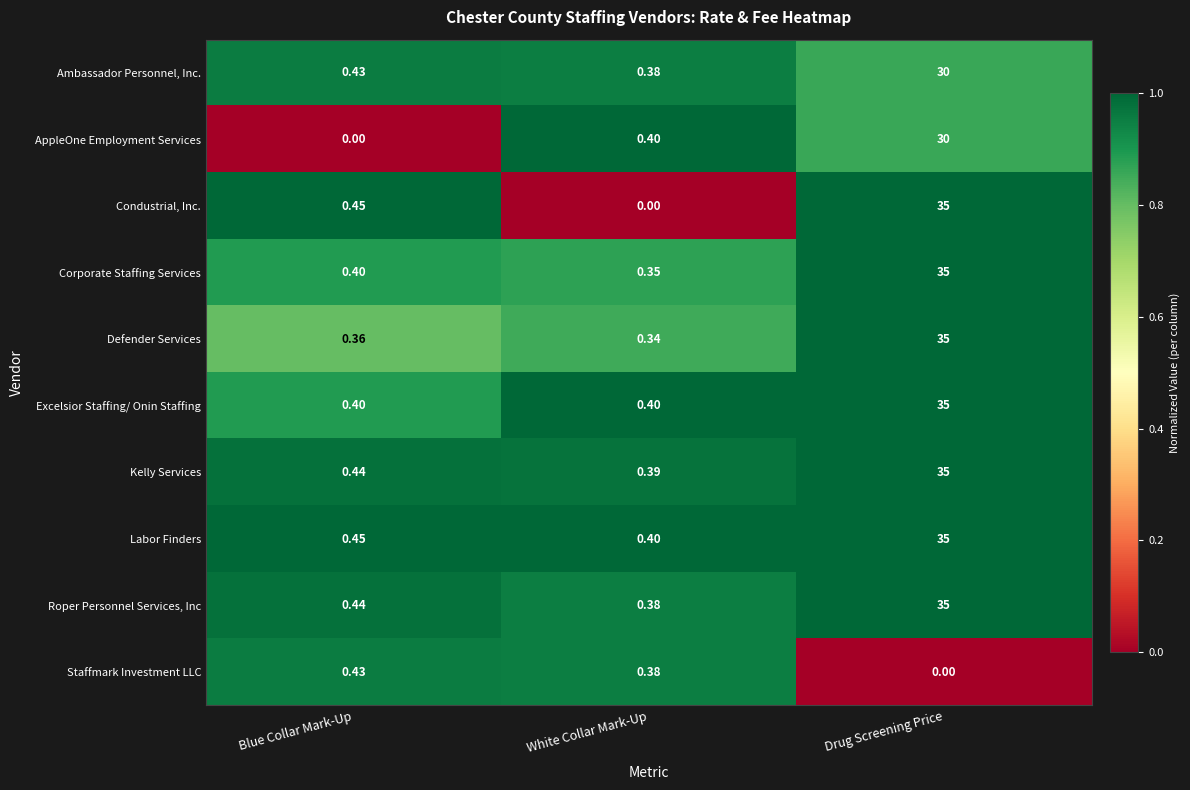

Where is Corporate Staffing Services nearest to the value 17?

Blue Collar Mark-Up